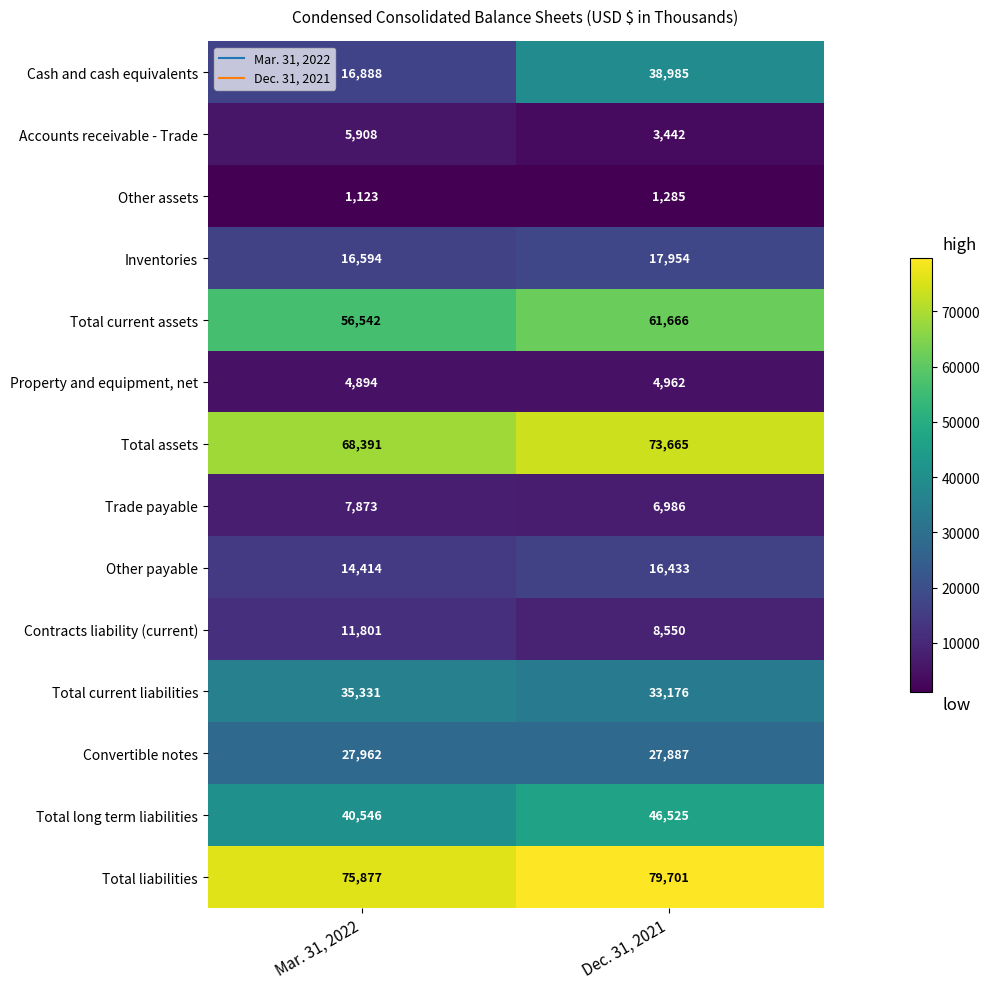

Reading left to right, extract all data points from this chart.

Cash and cash equivalents: Mar. 31, 2022=16888	Dec. 31, 2021=38985
Accounts receivable - Trade: Mar. 31, 2022=5908	Dec. 31, 2021=3442
Other assets: Mar. 31, 2022=1123	Dec. 31, 2021=1285
Inventories: Mar. 31, 2022=16594	Dec. 31, 2021=17954
Total current assets: Mar. 31, 2022=56542	Dec. 31, 2021=61666
Property and equipment, net: Mar. 31, 2022=4894	Dec. 31, 2021=4962
Total assets: Mar. 31, 2022=68391	Dec. 31, 2021=73665
Trade payable: Mar. 31, 2022=7873	Dec. 31, 2021=6986
Other payable: Mar. 31, 2022=14414	Dec. 31, 2021=16433
Contracts liability (current): Mar. 31, 2022=11801	Dec. 31, 2021=8550
Total current liabilities: Mar. 31, 2022=35331	Dec. 31, 2021=33176
Convertible notes: Mar. 31, 2022=27962	Dec. 31, 2021=27887
Total long term liabilities: Mar. 31, 2022=40546	Dec. 31, 2021=46525
Total liabilities: Mar. 31, 2022=75877	Dec. 31, 2021=79701